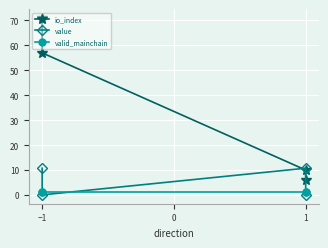

How many lines are shown in the chart?

3